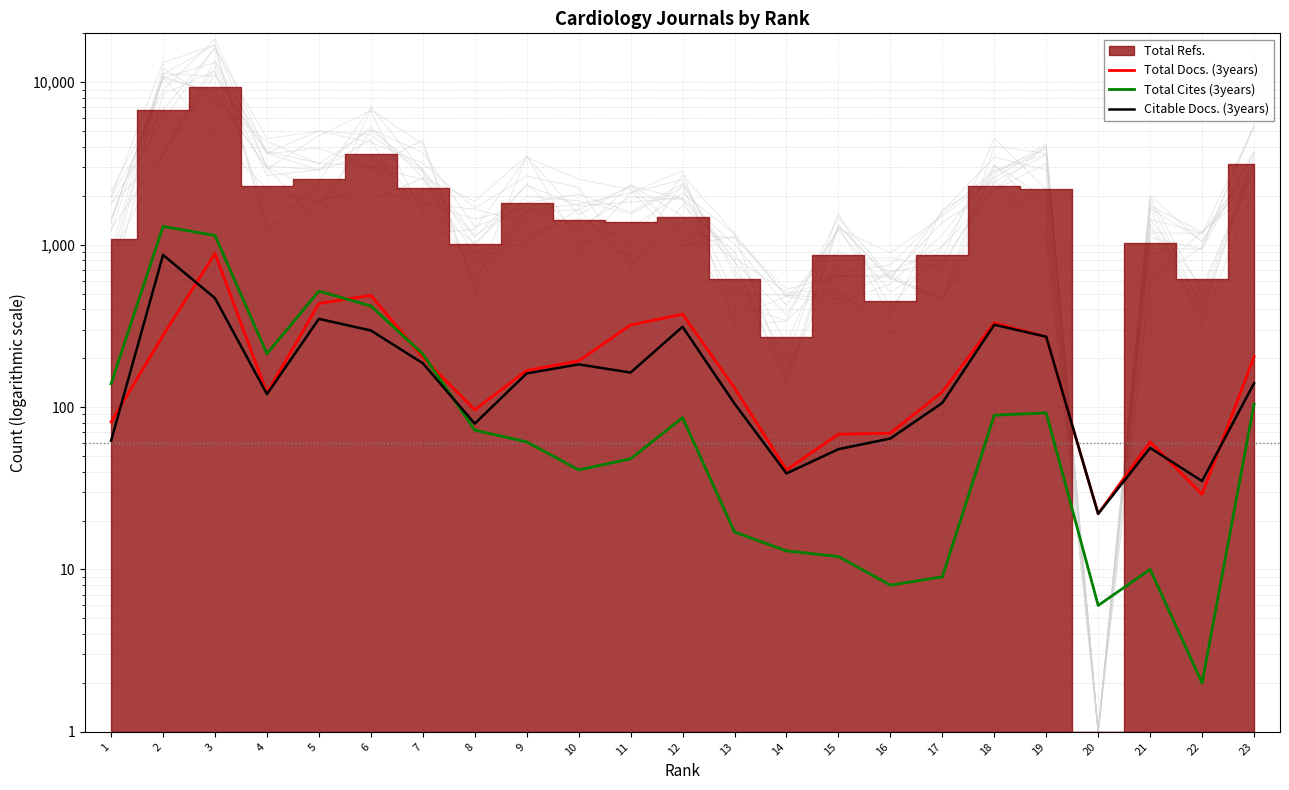

True or false: Total Cites (3years) has more than 1 points higher than both neighbors.

True